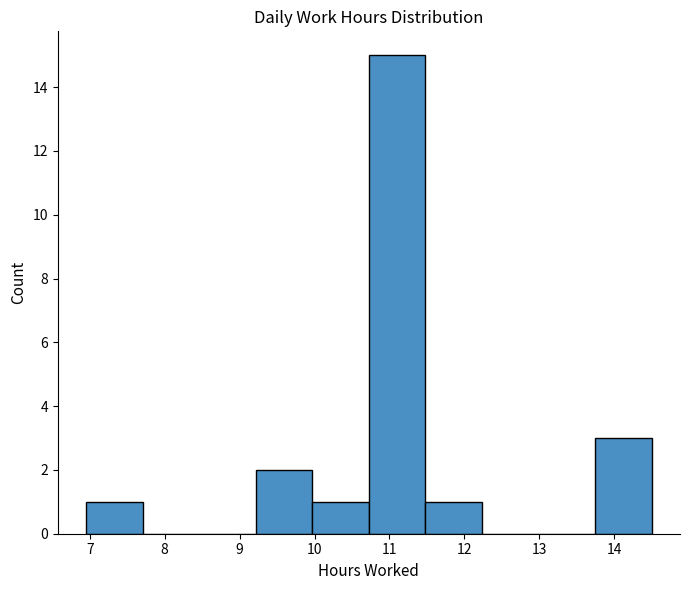

Over which range of the x-axis is the bar tallest?

10.7 to 11.5